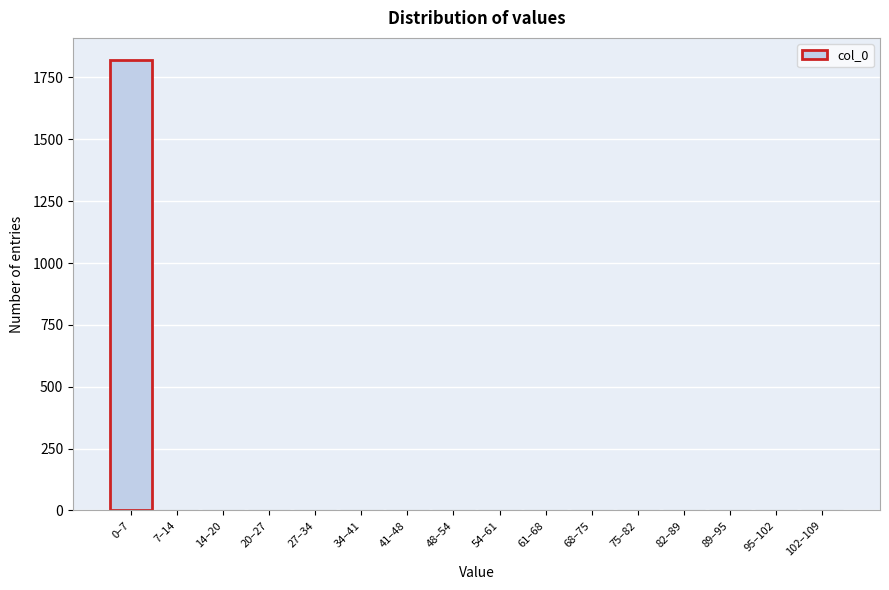

What is the greatest value displayed?

1819